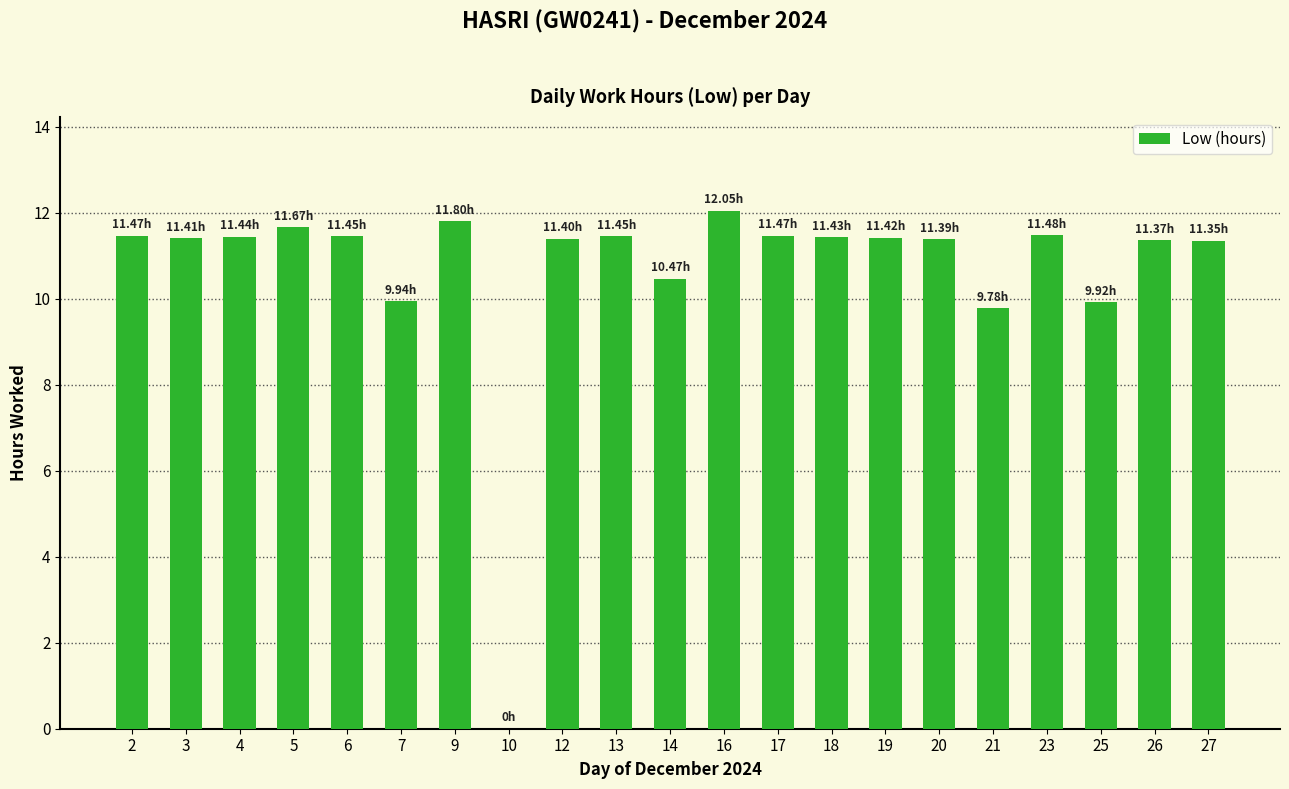

What is the average value?

10.7